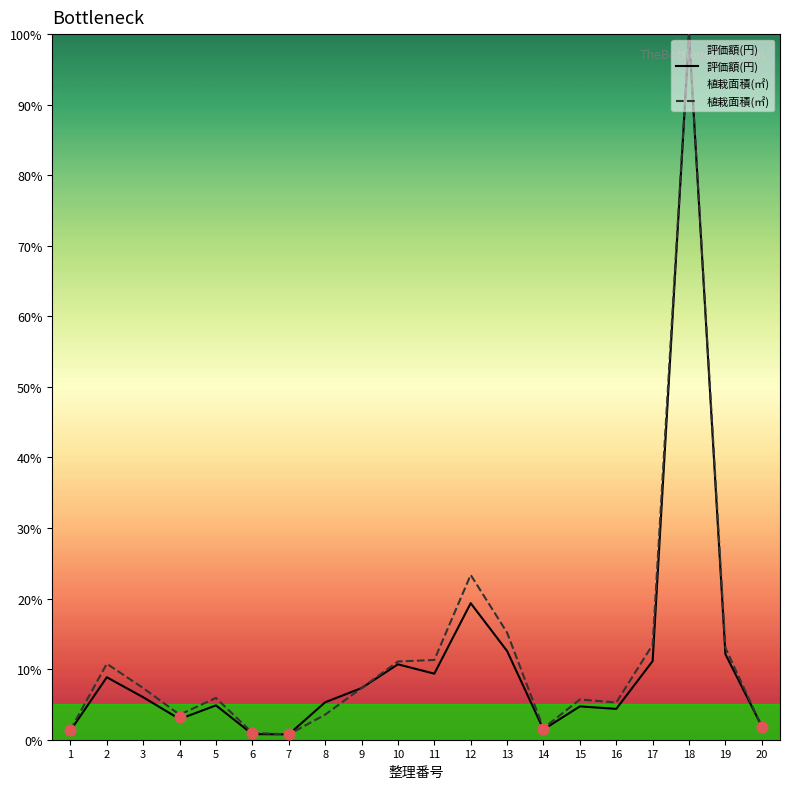

Is the value of 植栽面積(㎡) at 1 greater than the value of 評価額(円) at 18?

No